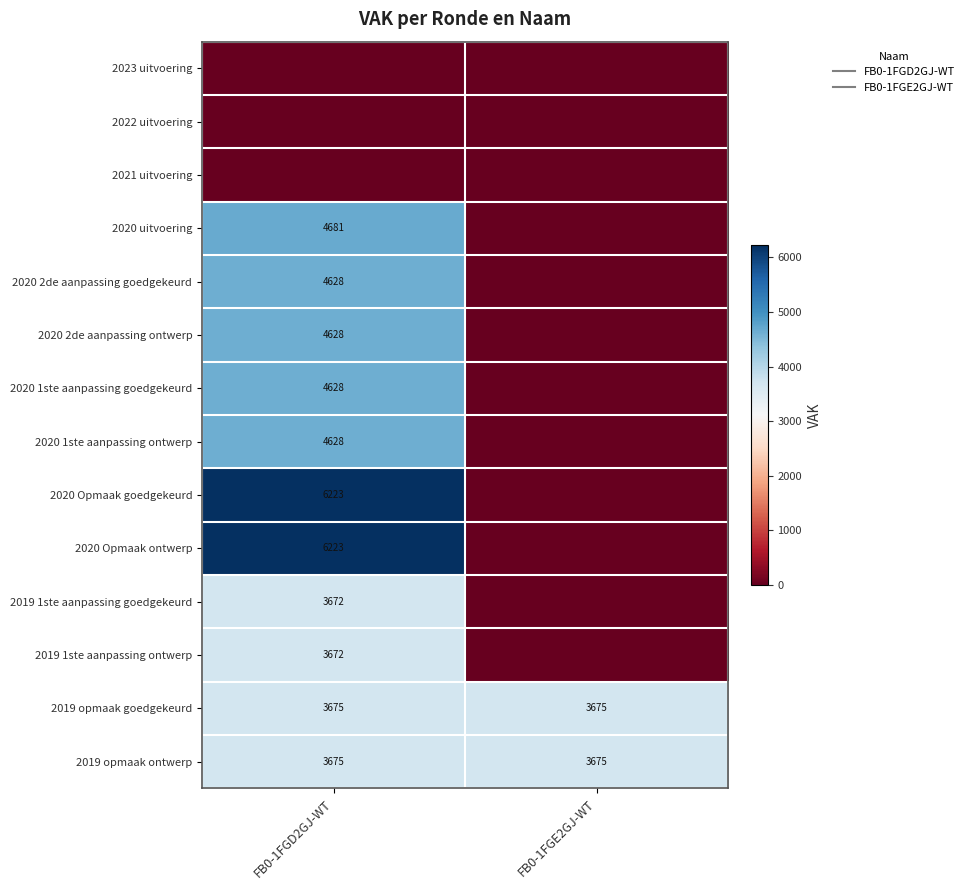

Rank the series at FB0-1FGE2GJ-WT from lowest to highest value.

2023 uitvoering, 2022 uitvoering, 2021 uitvoering, 2020 uitvoering, 2020 2de aanpassing goedgekeurd, 2020 2de aanpassing ontwerp, 2020 1ste aanpassing goedgekeurd, 2020 1ste aanpassing ontwerp, 2020 Opmaak goedgekeurd, 2020 Opmaak ontwerp, 2019 1ste aanpassing goedgekeurd, 2019 1ste aanpassing ontwerp, 2019 opmaak goedgekeurd, 2019 opmaak ontwerp